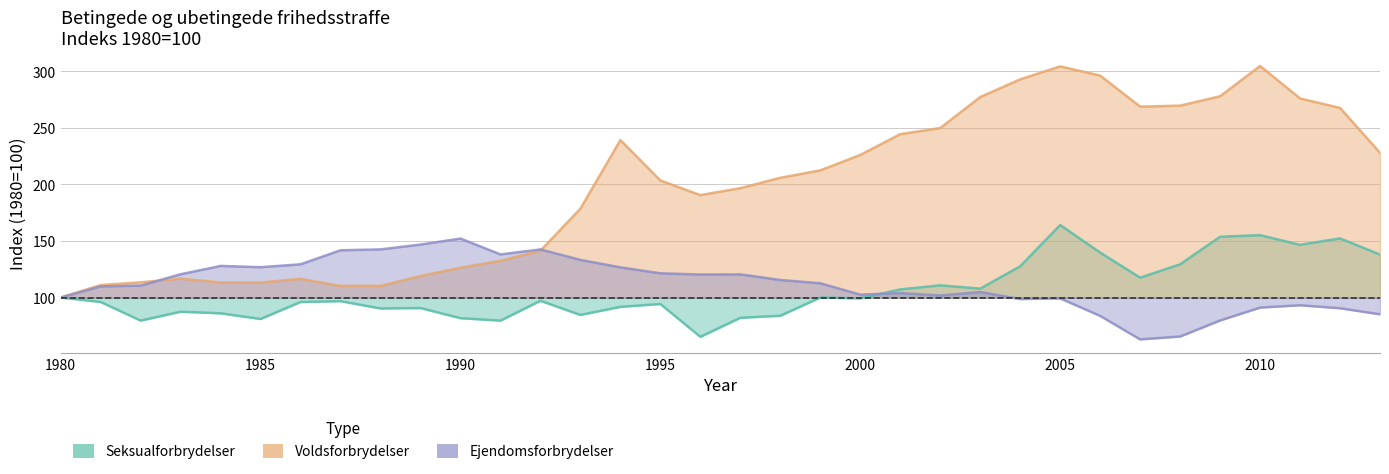

Which category has the lowest value across all series?

2007